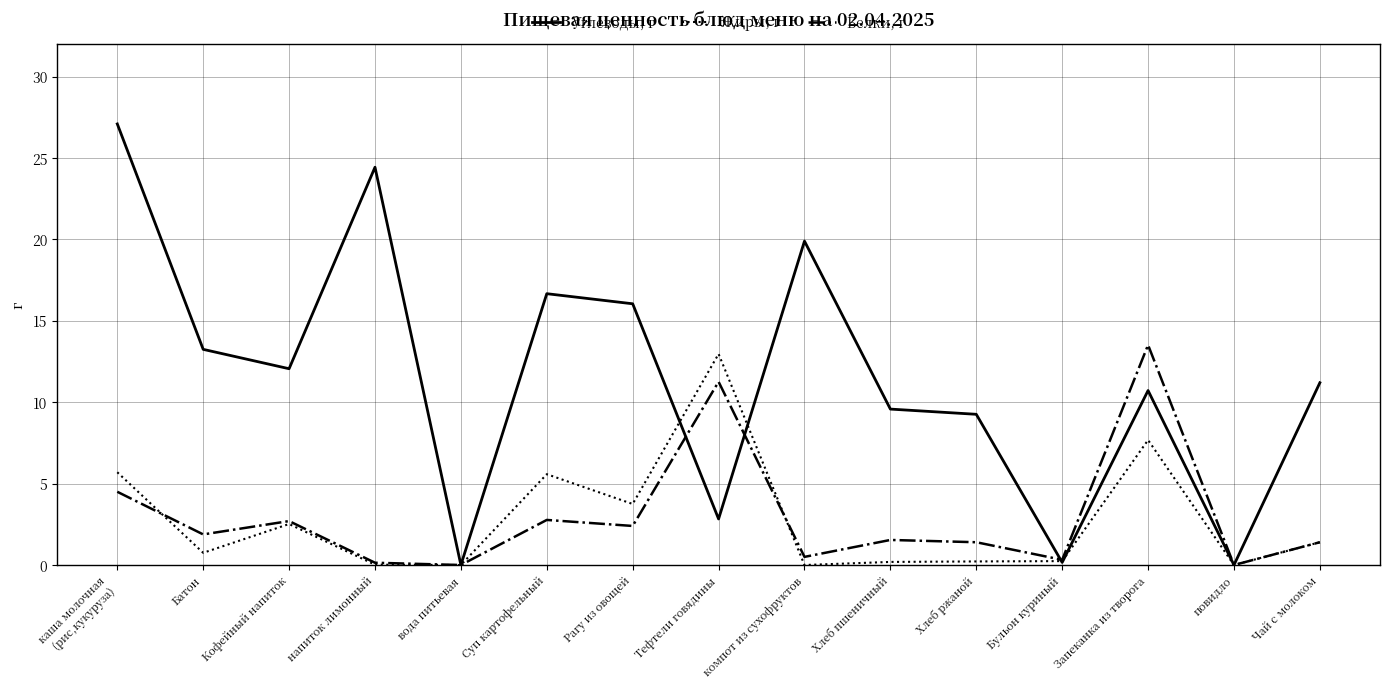

What is the maximum value shown in the chart?

27.1